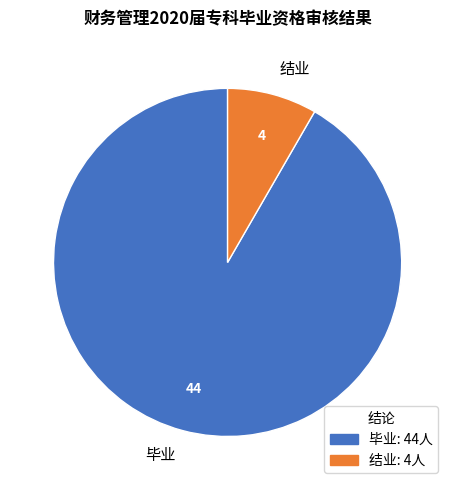

Is the sum of 结业 and 毕业 greater than half?

Yes